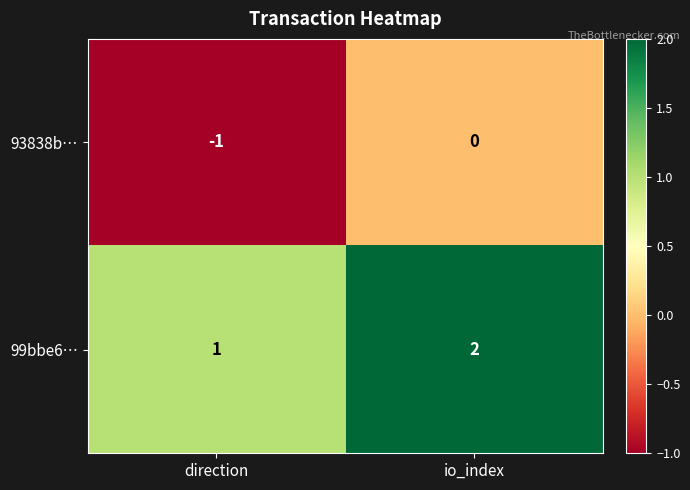

At how many categories does at least one series exceed 0?

2